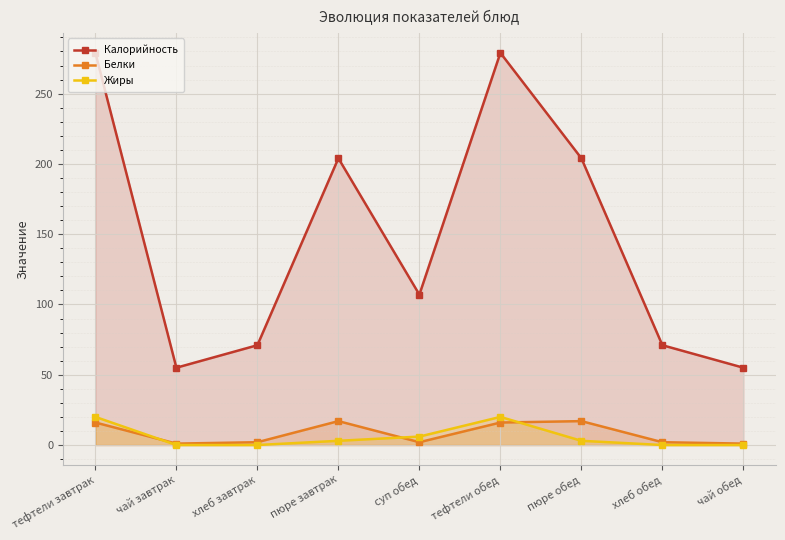

Which series has the largest total across all categories?

Калорийность